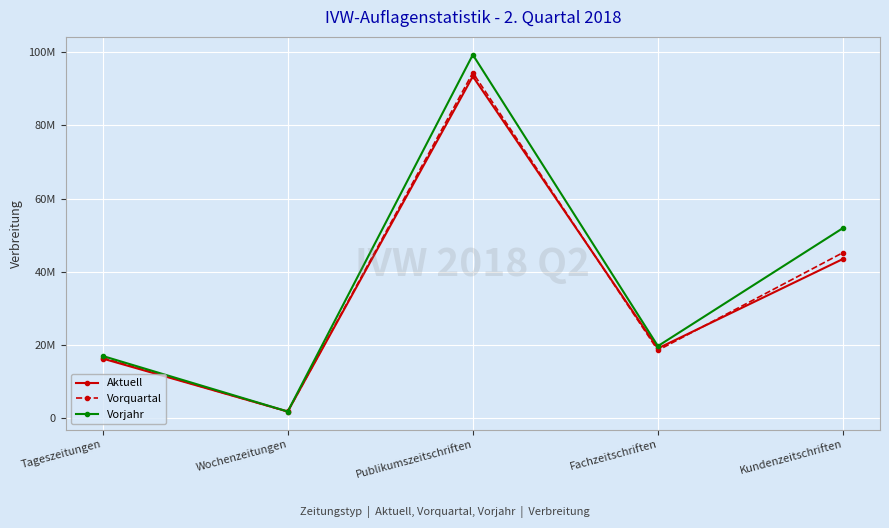

What are all the series names shown in the legend?

Aktuell, Vorquartal, Vorjahr